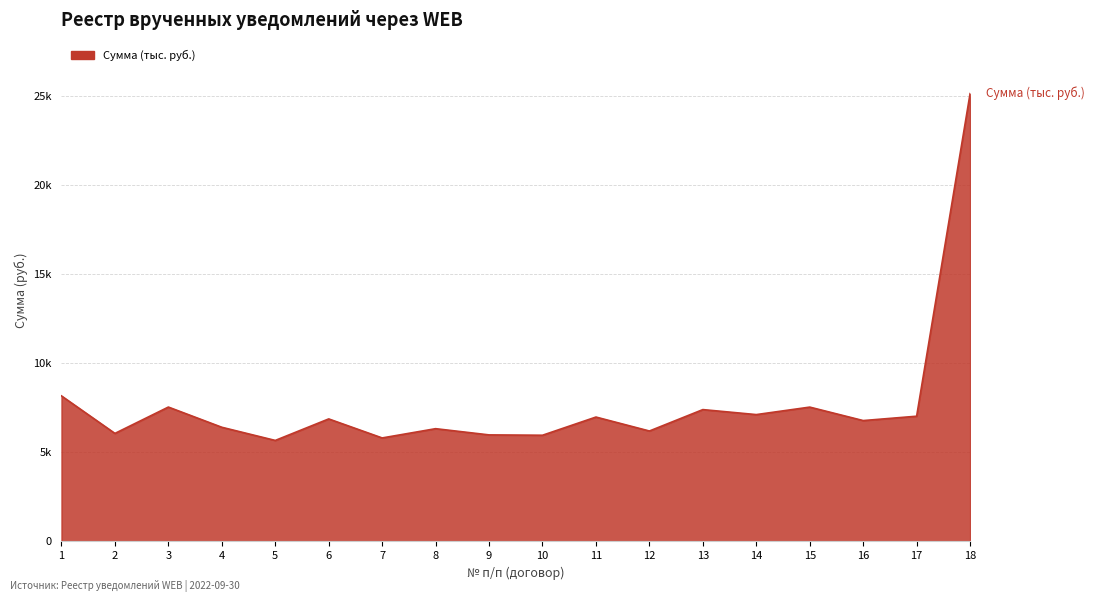

The value at 8 is 6331.7. True or false?

True